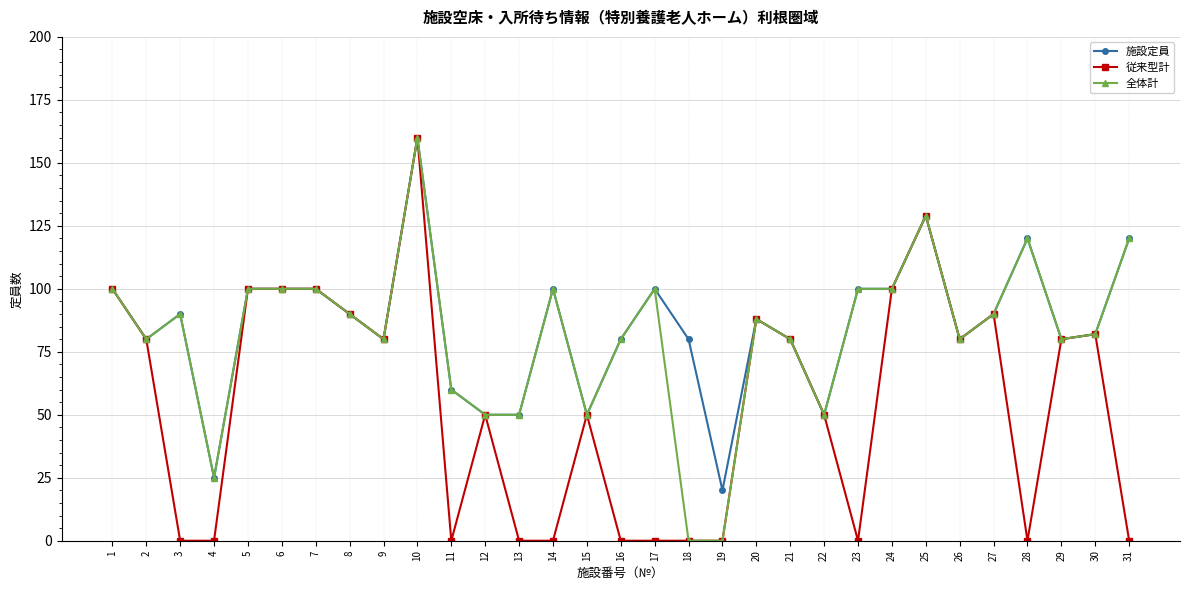

The 全体計 series shows 120 at 28. True or false?

True